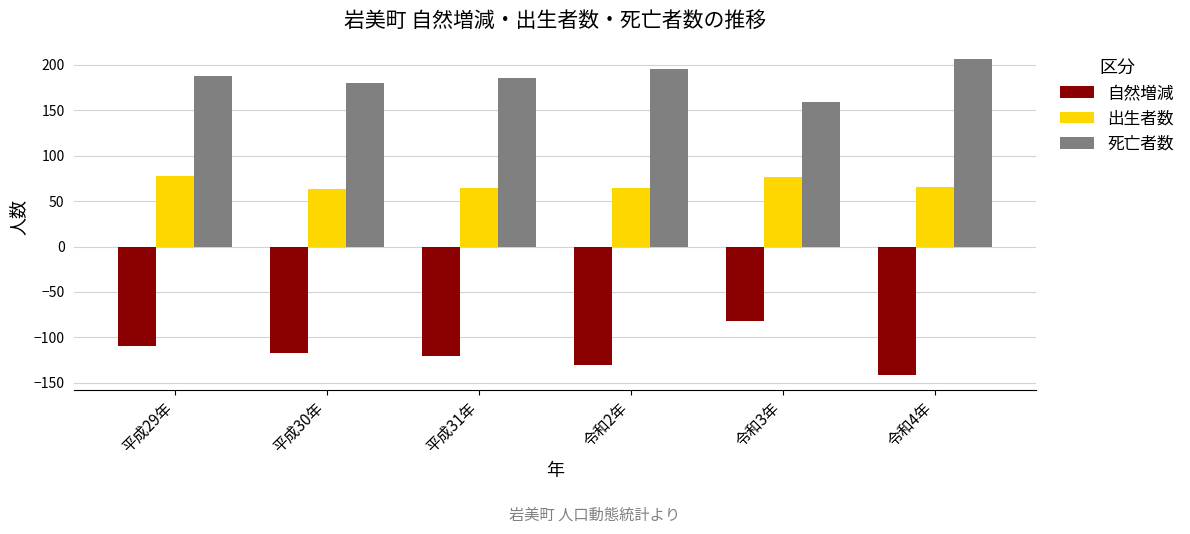

What is the difference between the highest and lowest values at 令和3年?

241